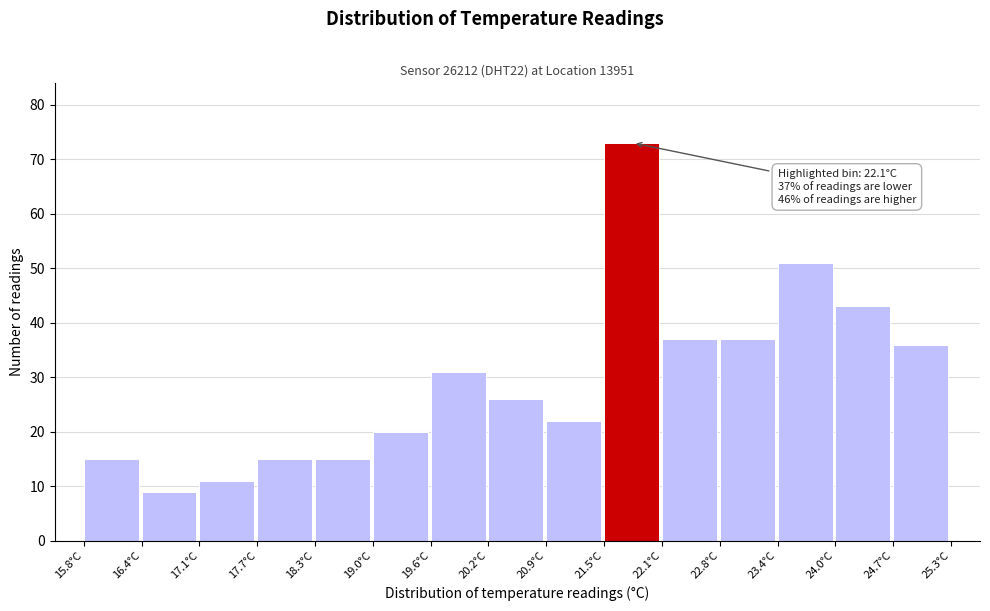

Over which range of the x-axis is the bar tallest?

21.5 to 22.1